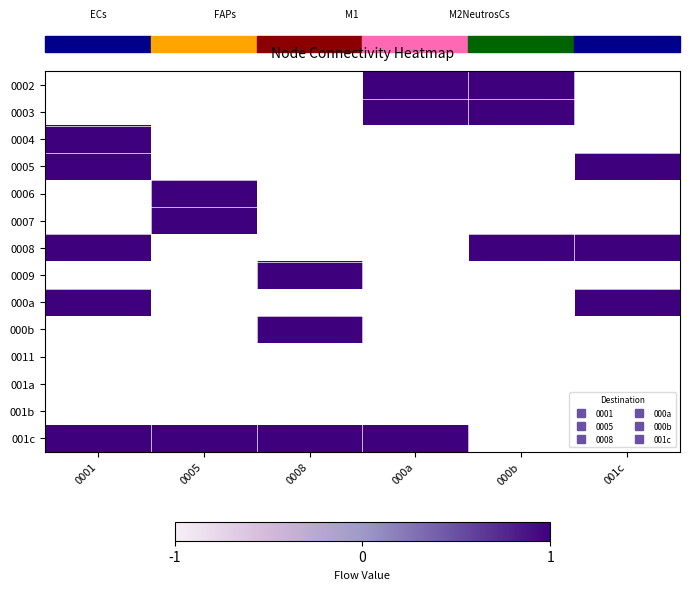

List the labels in order of 001c value, smallest first.

0001, 0005, 0008, 000a, 000b, 001c